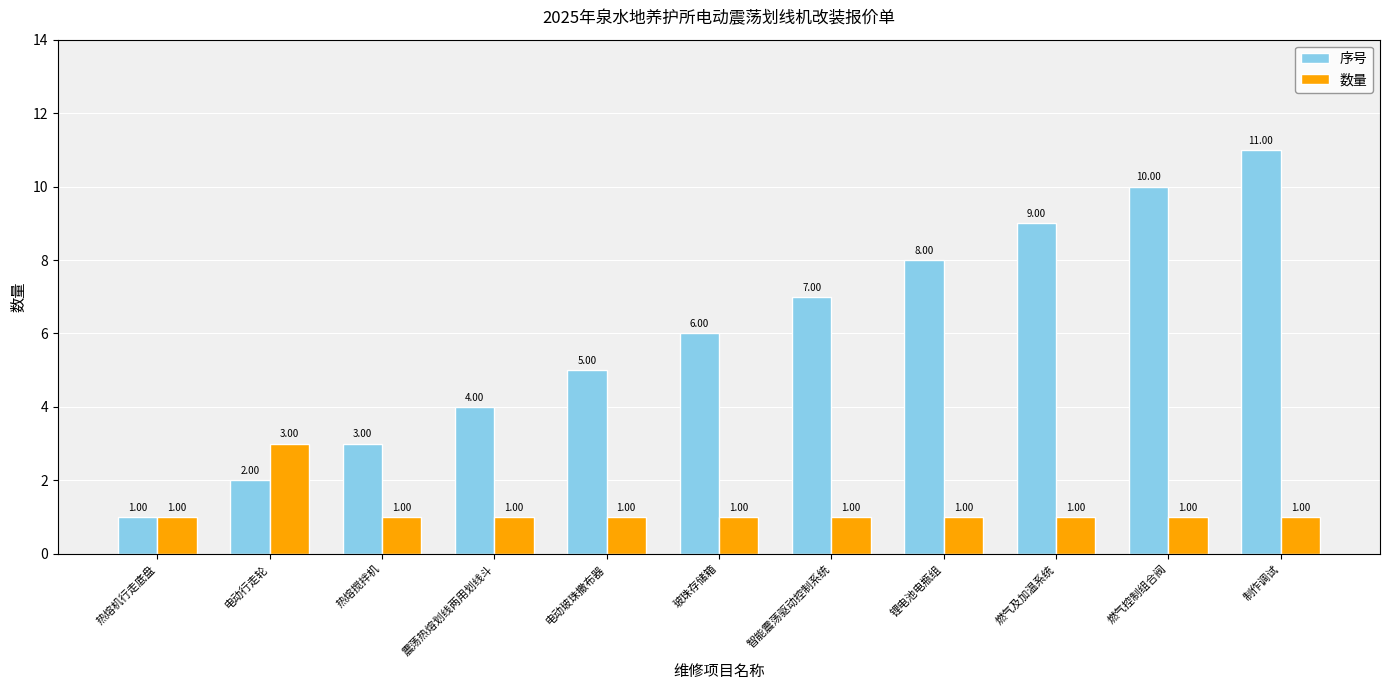

What value does the 数量 series have at 电动玻珠撒布器?

1